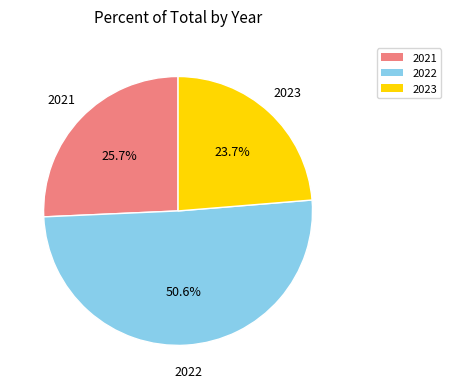

Is it true that 2021 is 26% of the pie?

True